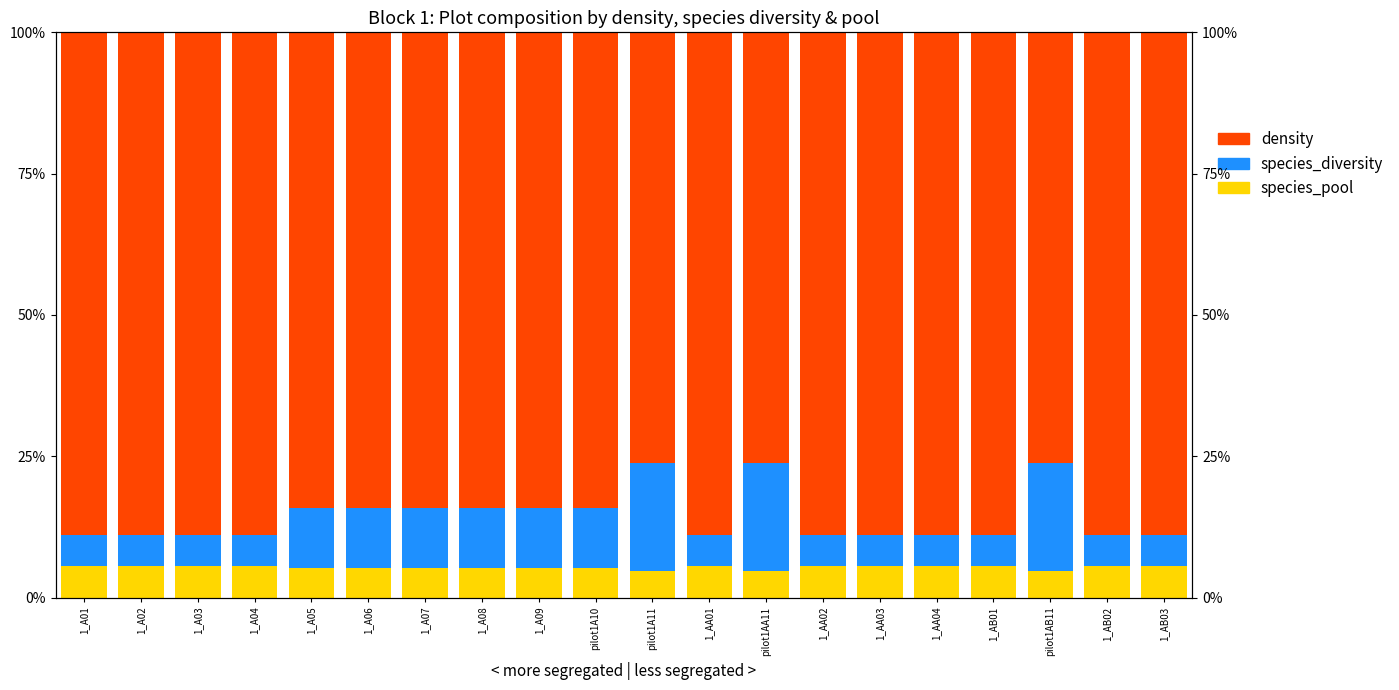

What is the difference between the maximum and second lowest values in the density series?

0.1